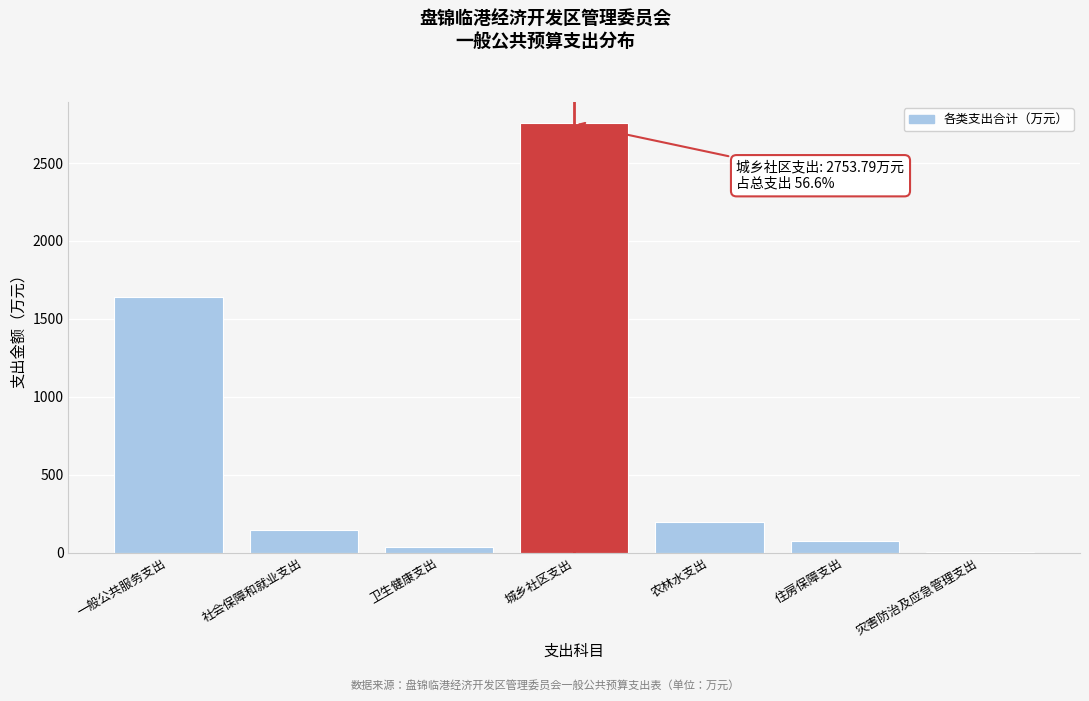

Reading right to left, transcribe all the data shown in this chart.

灾害防治及应急管理支出=6.5	住房保障支出=77.4	农林水支出=198.7	城乡社区支出=2753.8	卫生健康支出=38.8	社会保障和就业支出=146.1	一般公共服务支出=1641.2